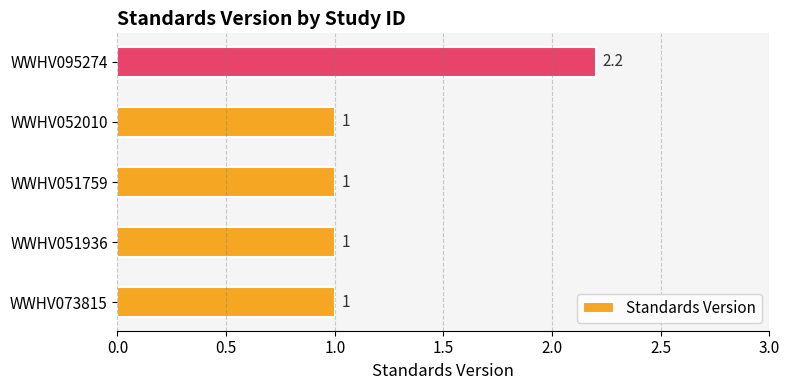

What is the greatest value displayed?

2.2